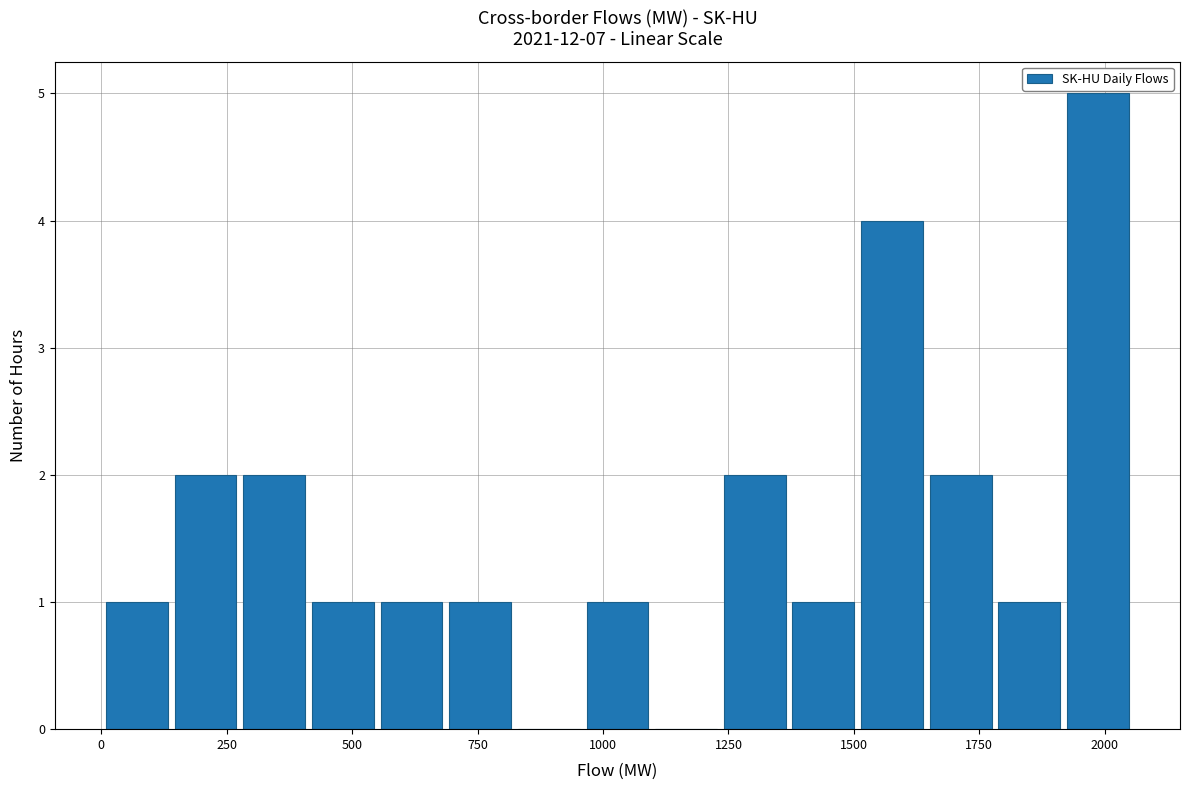

Read against the x-axis, roughly where is the centre of the tallest bar?

2000